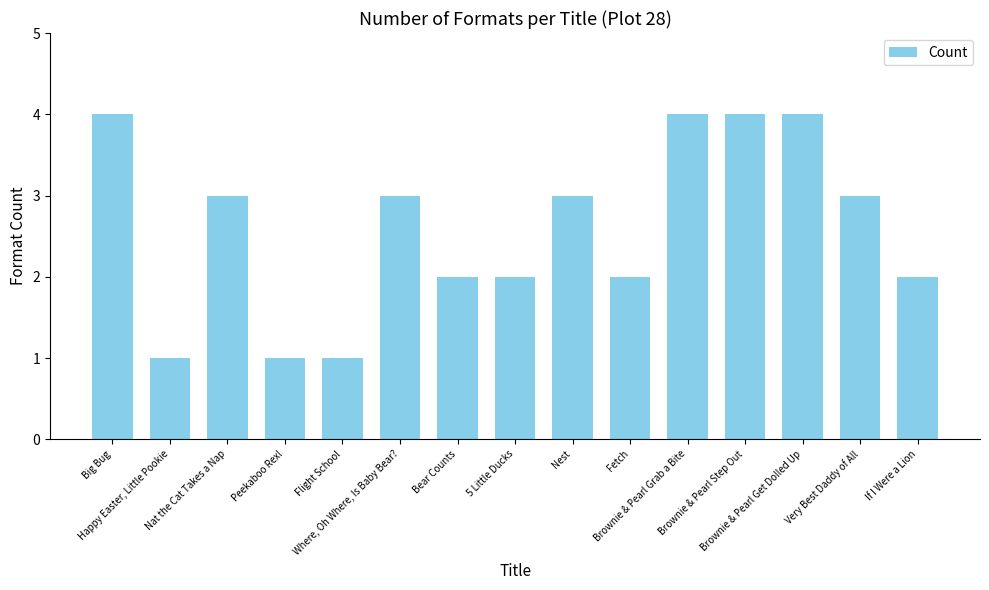

True or false: the data shows 3 at Very Best Daddy of All.

True